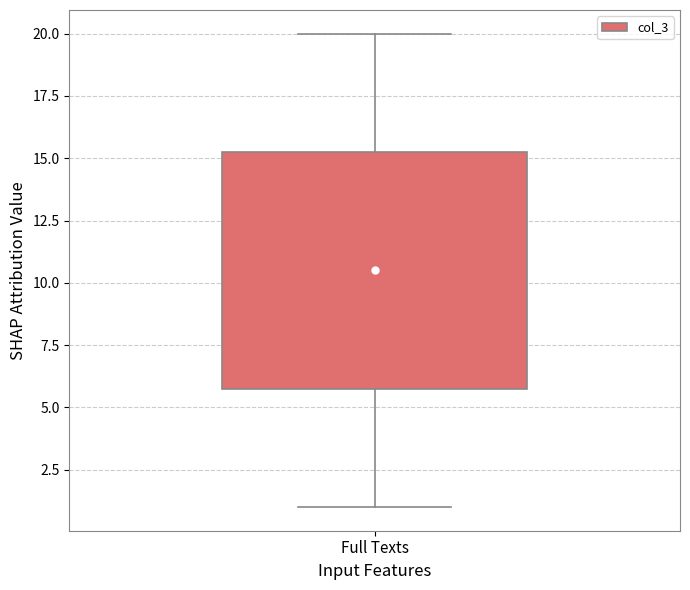

Transcribe this box plot: give where the median line is, the range the box spans, and where the two whiskers end, as read against the y-axis. The values are not printed on the chart, so give them approximately, as read against the axis.

median 10.5, box 6.0 to 15.5, whiskers 1.0 to 20.0